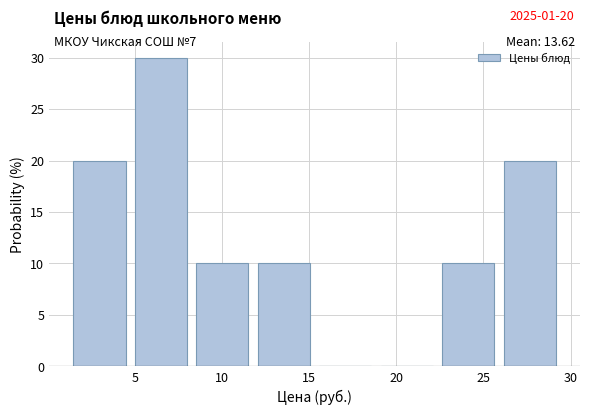

Over which range of the x-axis is the bar tallest?

5.0 to 8.5